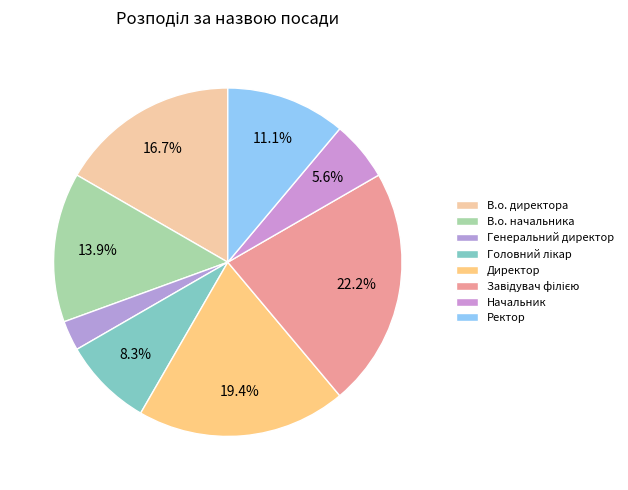

Count the number of slices in the pie.

8